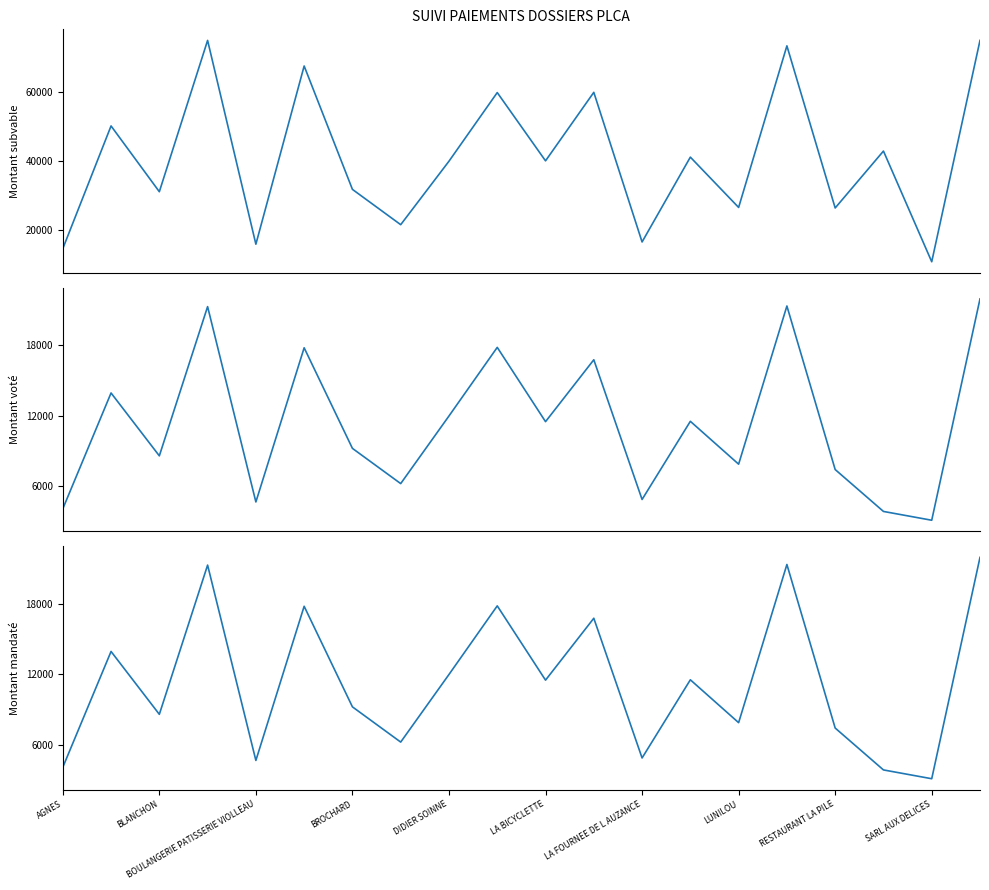

At LA FOURNEE DE L AUZANCE, list the series in order from smallest to largest.

Montant voté, Montant mandaté, Montant subvable